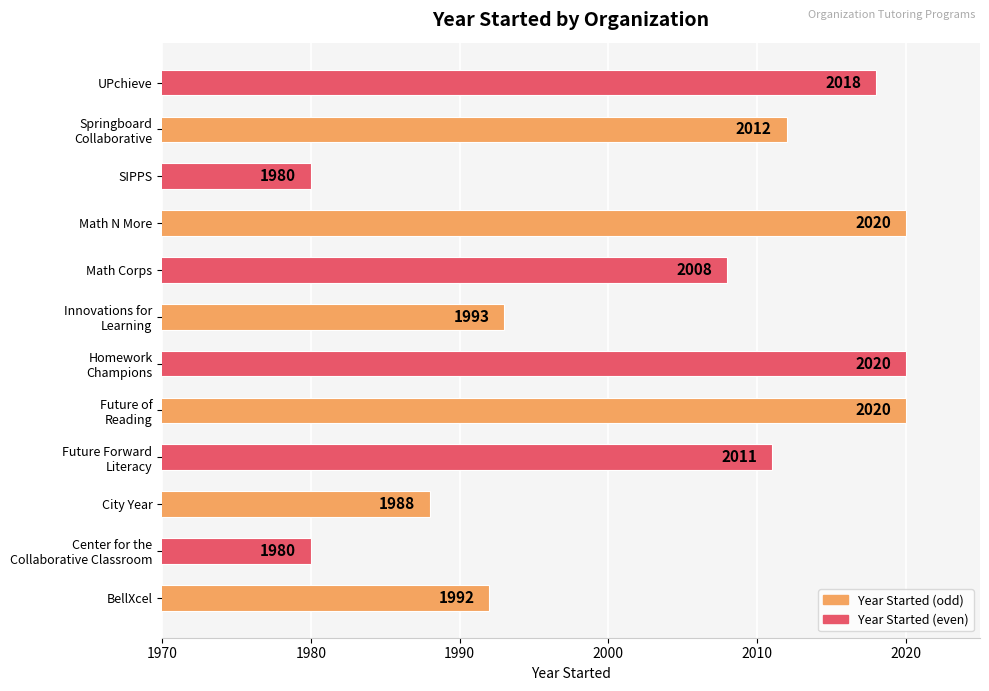

What is the minimum value shown in the chart?

1980